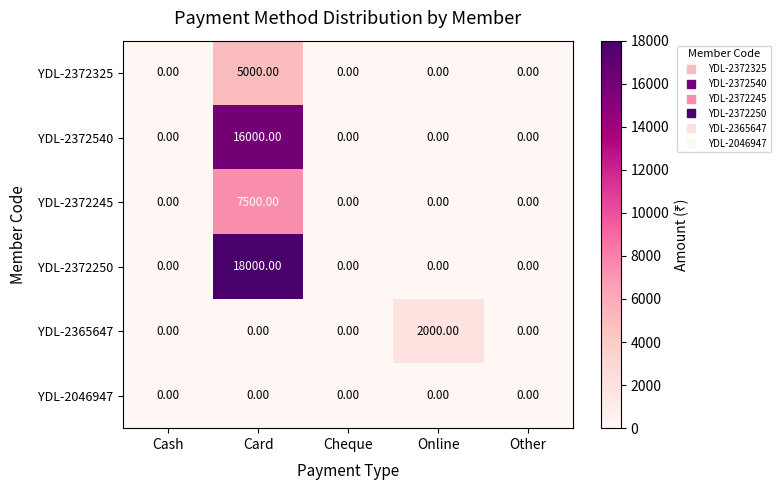

What is the difference between the maximum and minimum values in the YDL-2372325 series?

5000